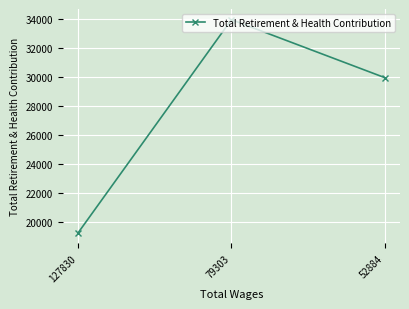

What is the sum of the values at 127830 and 79303?

53219